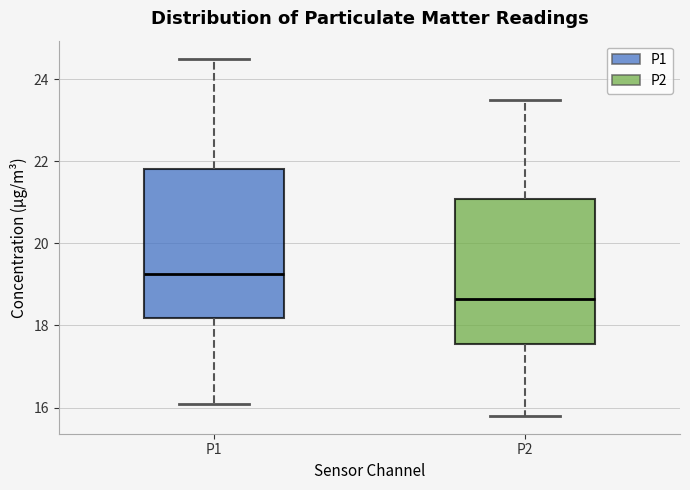

Which box's median line is the highest?

P1